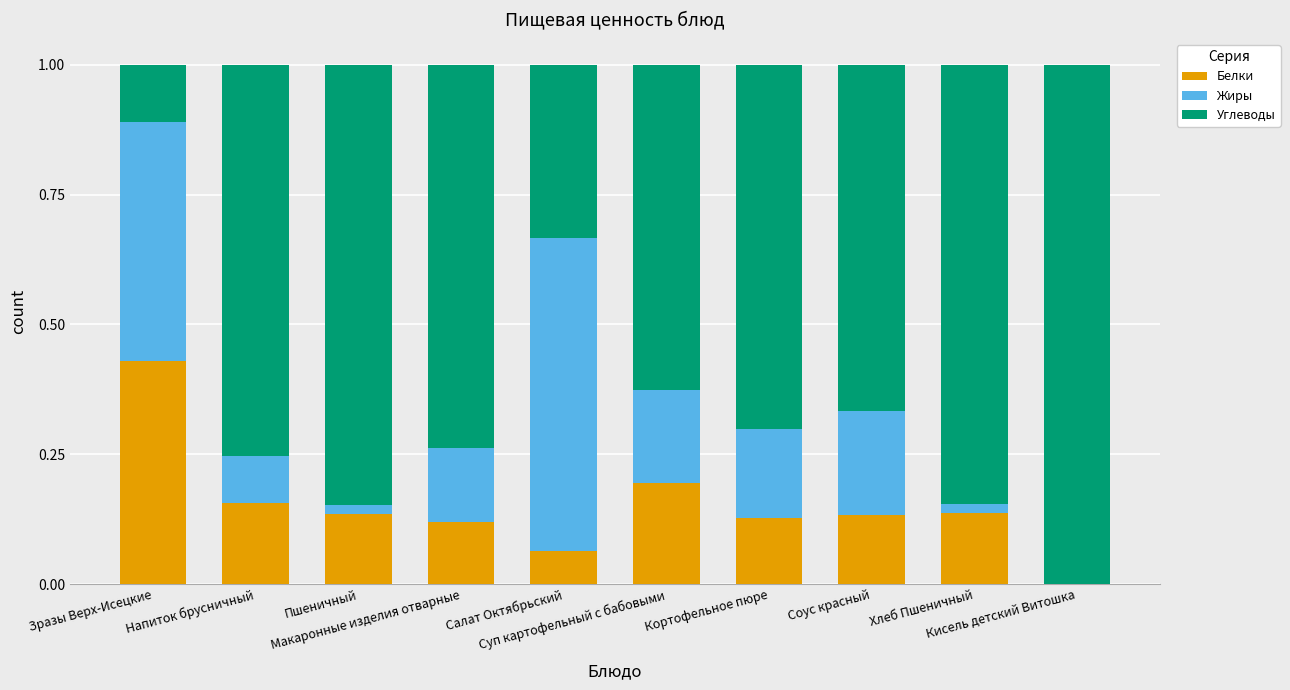

Rank the series at Суп картофельный с бабовыми from lowest to highest value.

Жиры, Белки, Углеводы